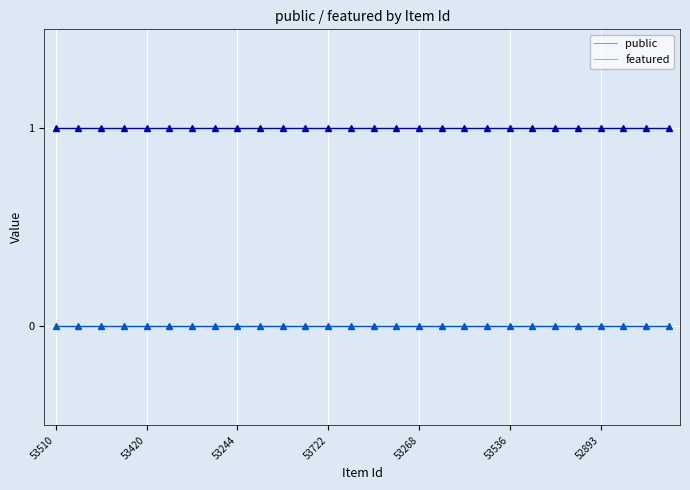

Which series has the largest range (max minus min)?

public